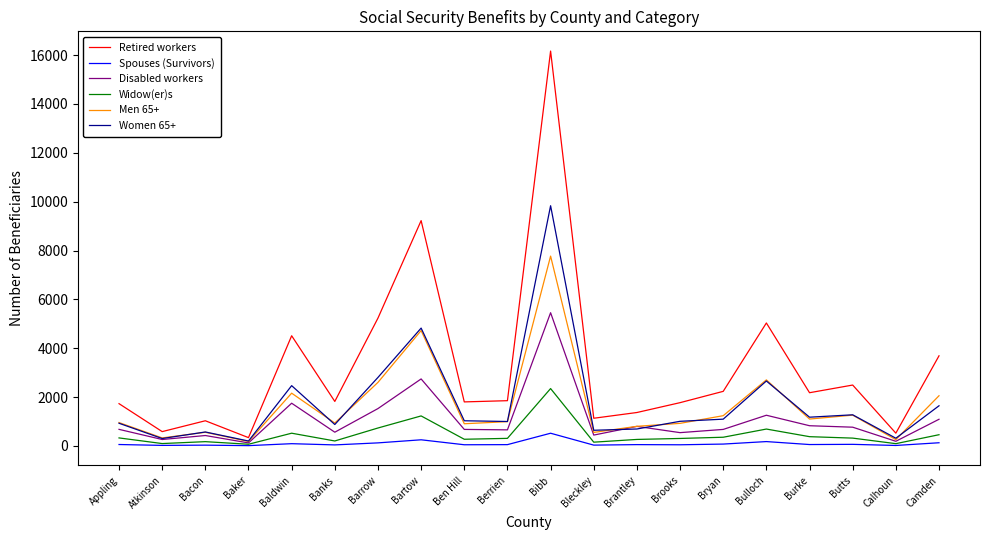

Which series has the largest total across all categories?

Retired workers